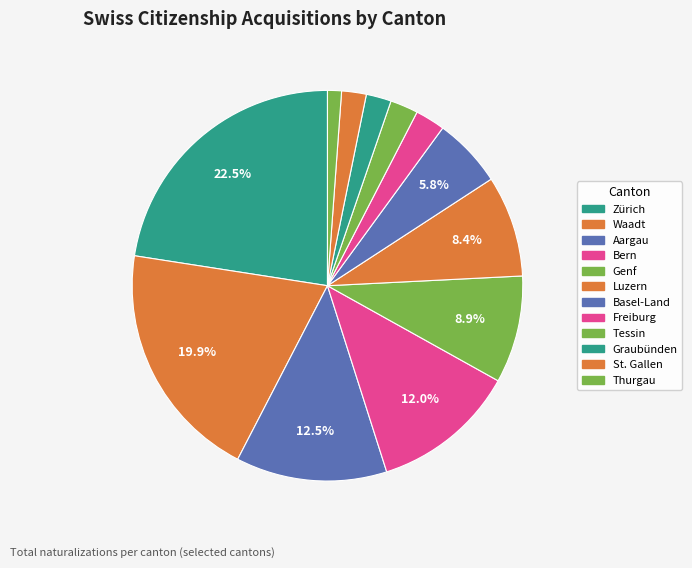

How many segments does this pie chart have?

12